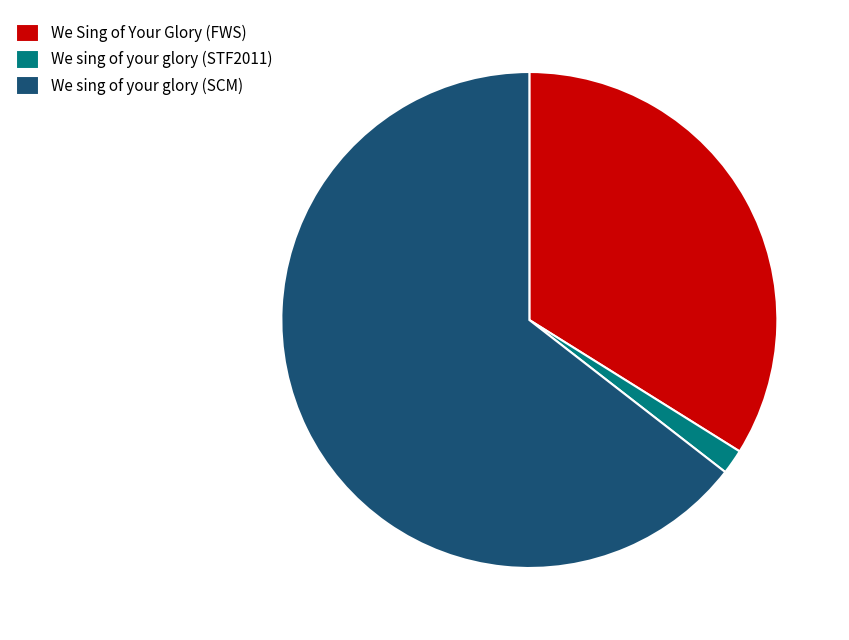

Which category has the biggest portion of the pie?

We sing of your glory (SCM)